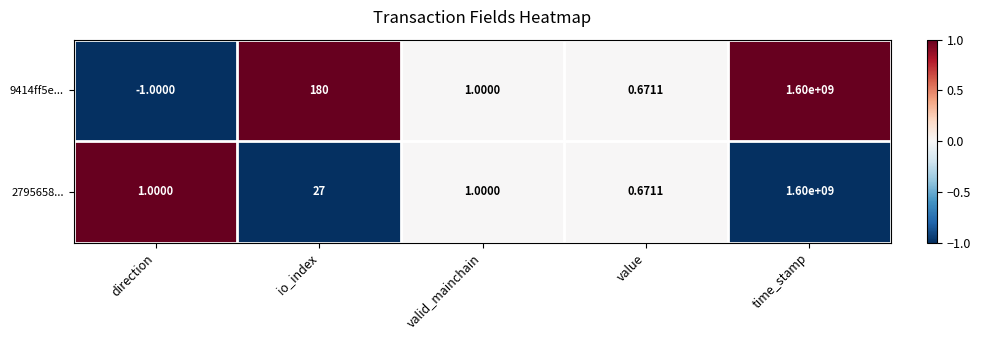

How many values in 9414ff5e... are below zero?

1